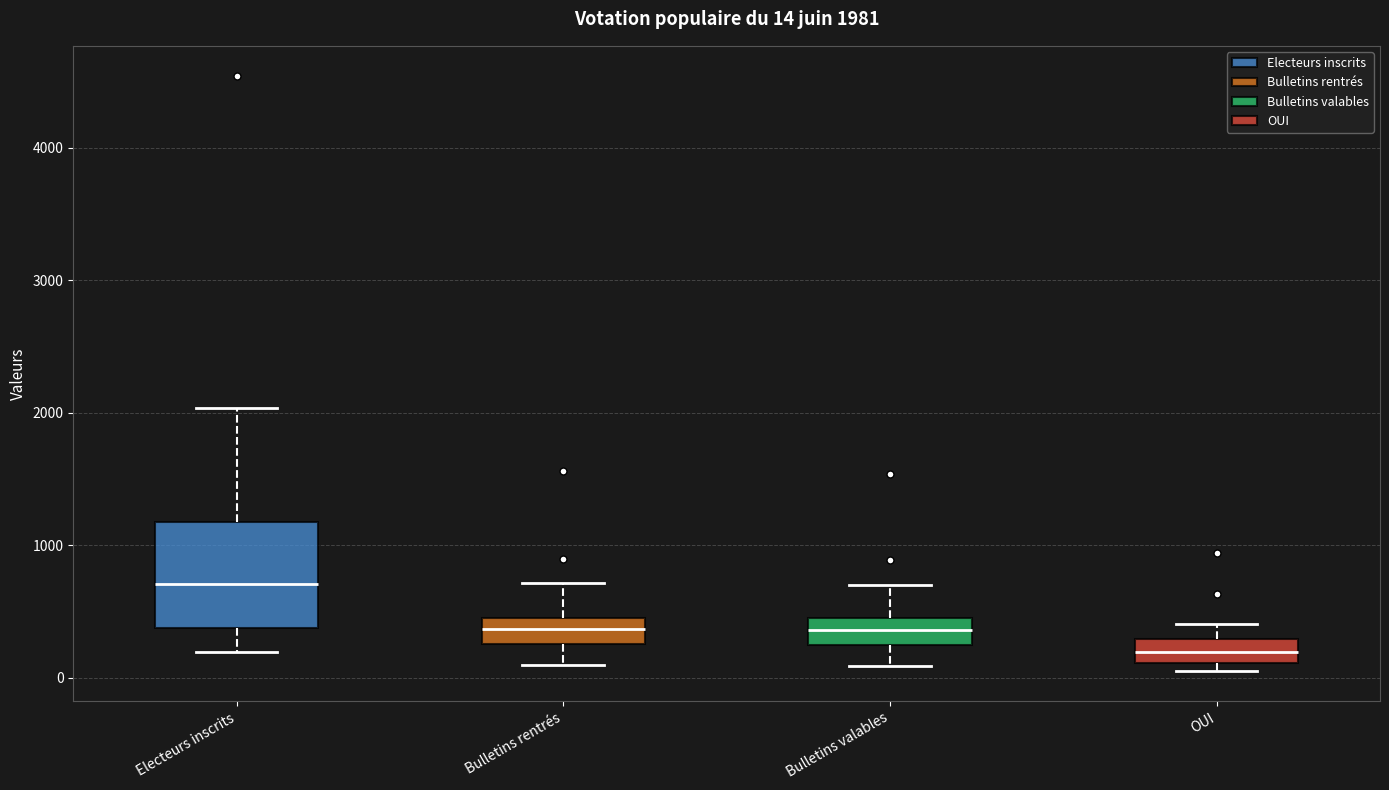

Which box is the tallest, from its lower edge to its upper edge?

Electeurs inscrits